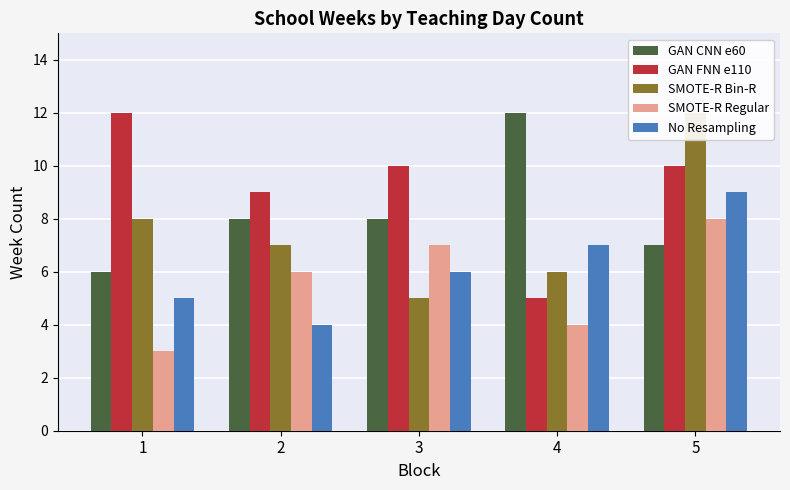

At 4, list the series in order from smallest to largest.

SMOTE-R Regular, GAN FNN e110, SMOTE-R Bin-R, No Resampling, GAN CNN e60